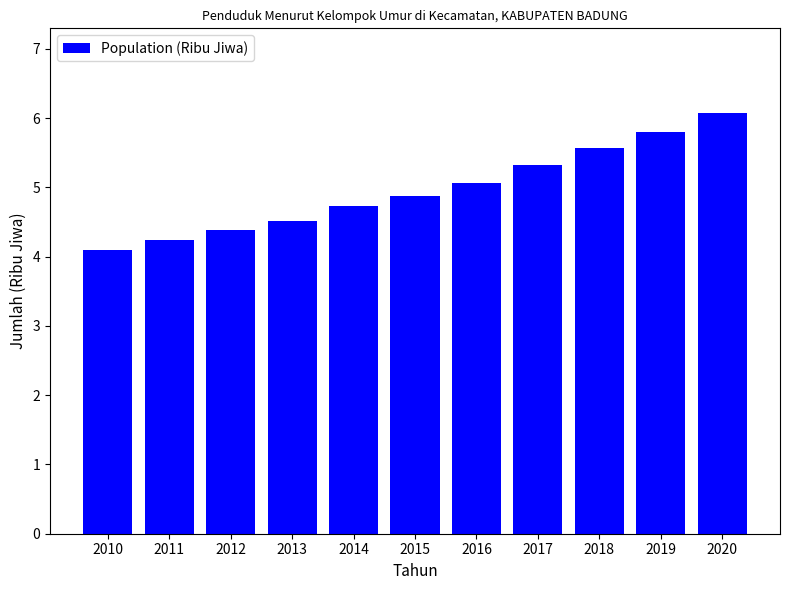

Are the bars horizontal?

No